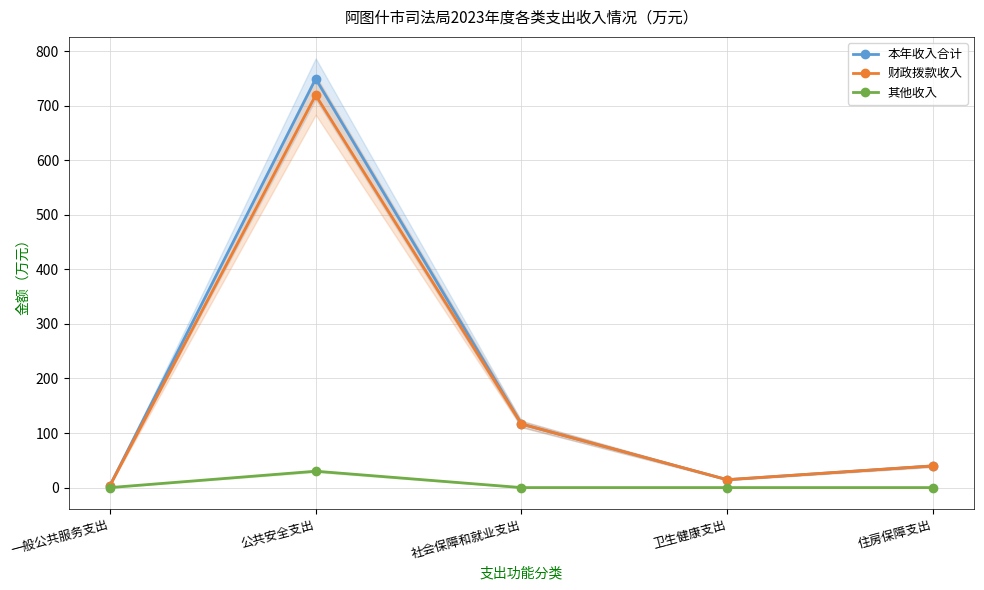

What is the label of the 2nd point from the left?

公共安全支出